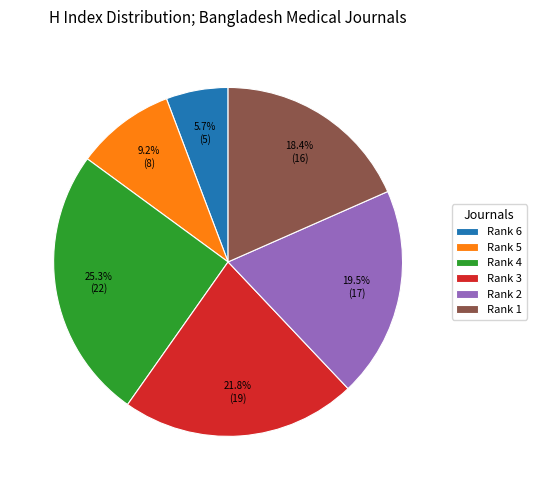

Which slice is the largest?

Rank 4